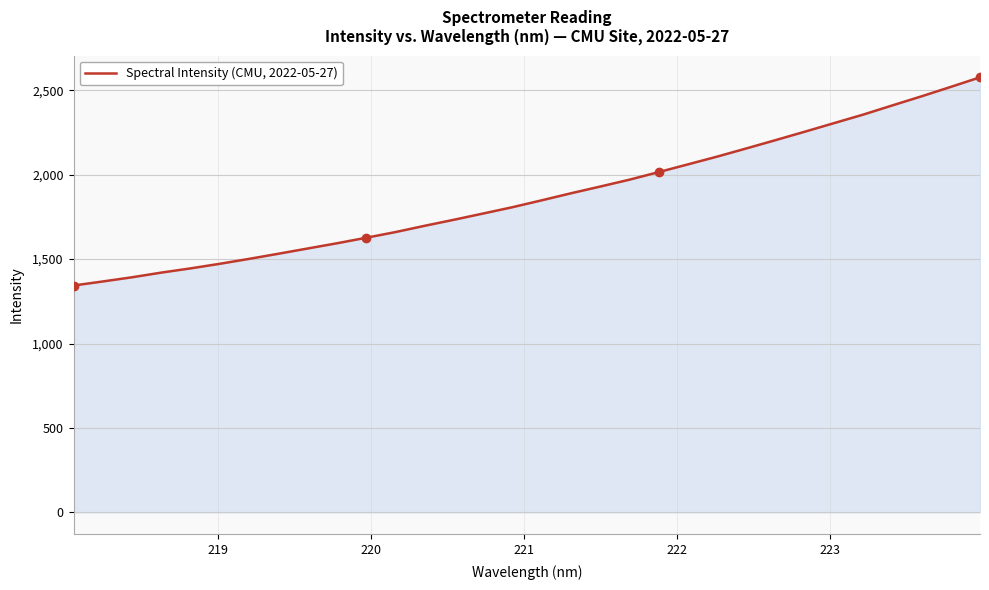

What is the maximum value shown in the chart?

2576.1